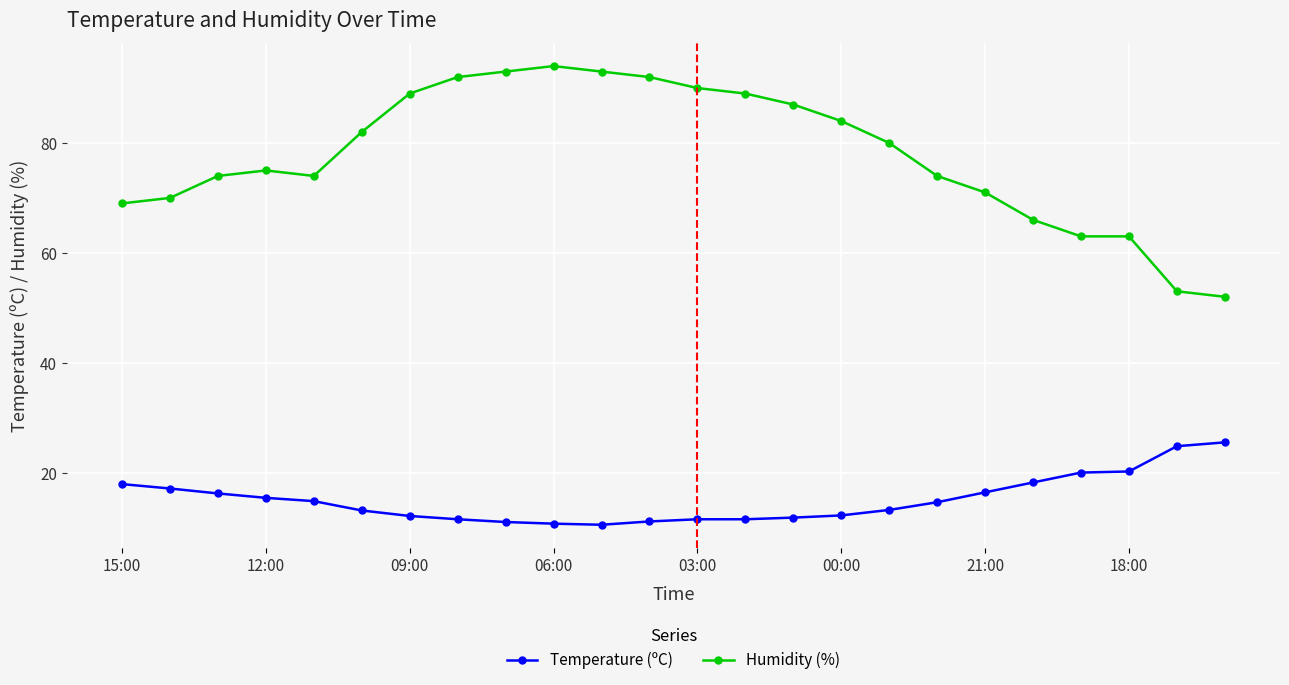

True or false: Temperature (ºC) and Humidity (%) intersect in this chart.

False